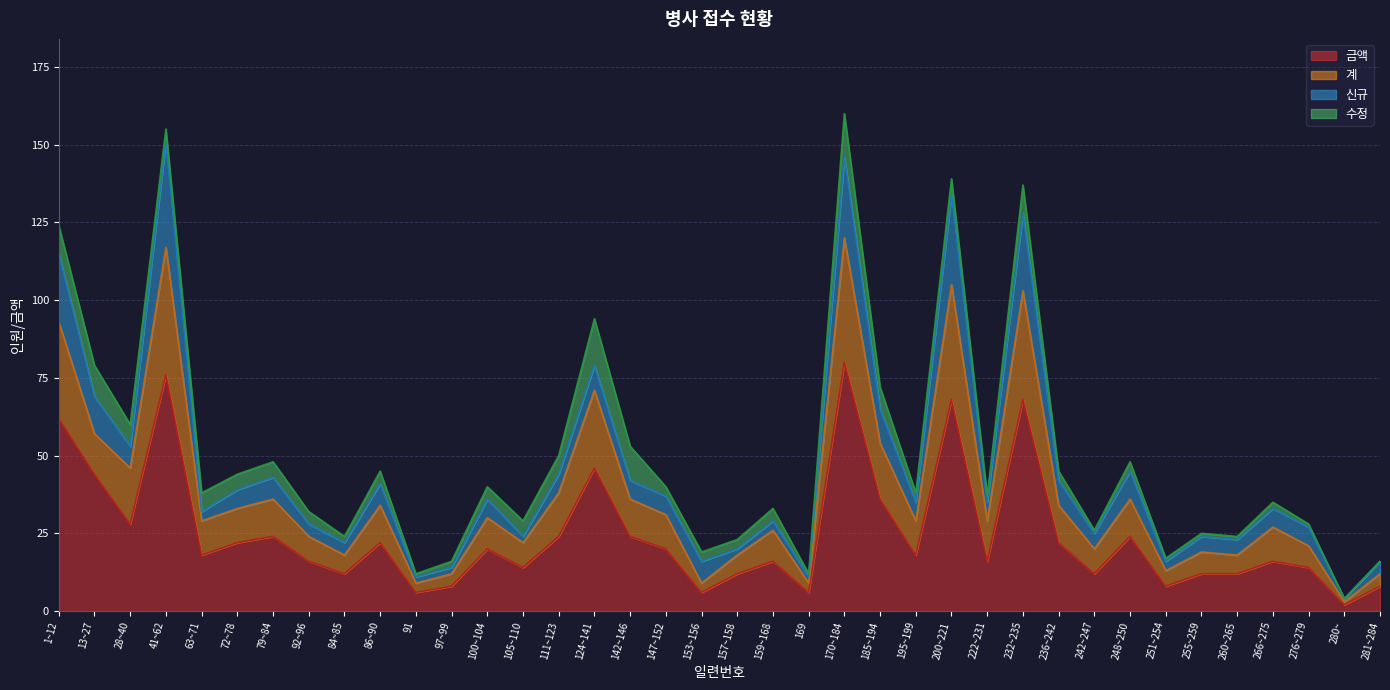

True or false: 계 and 금액 cross at least once.

False